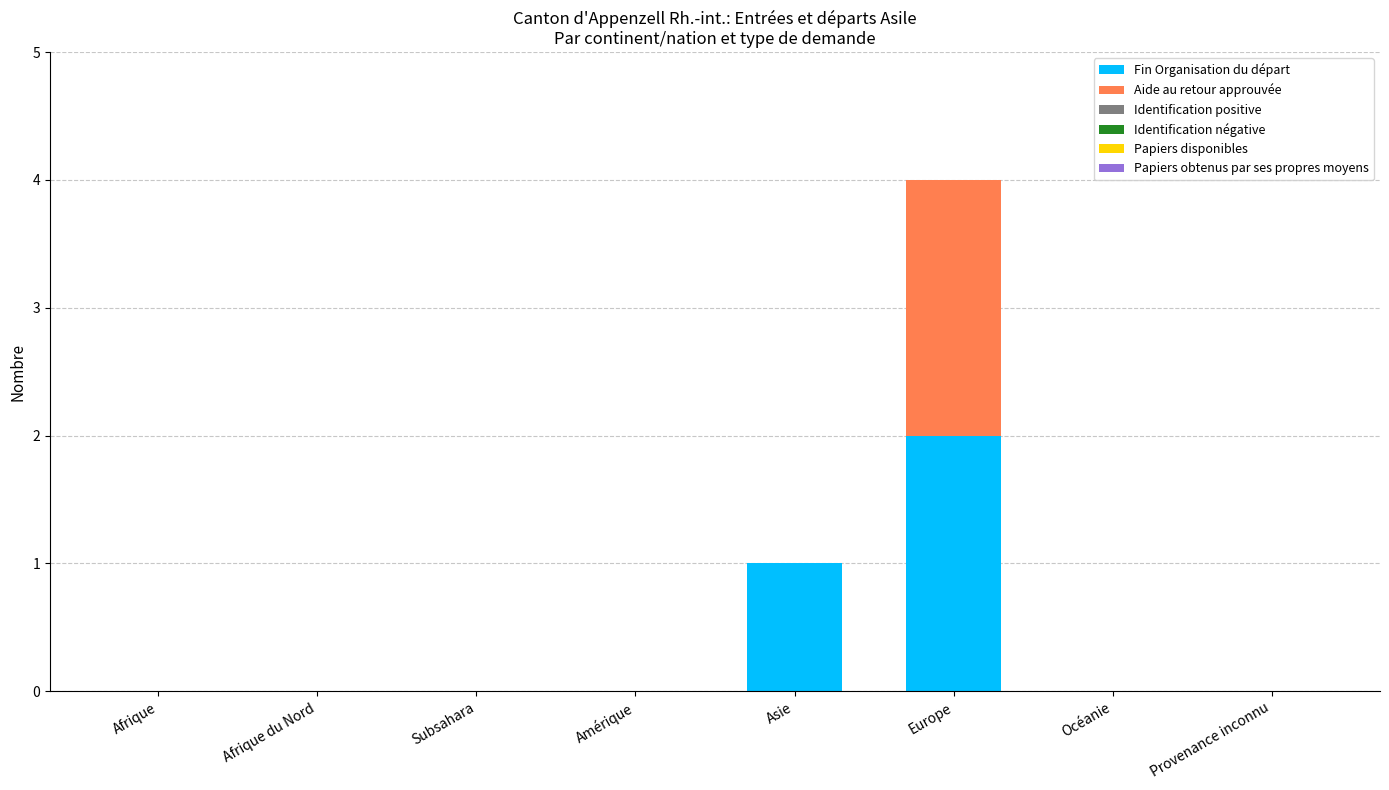

Is it true that Fin Organisation du départ equals 0 at Afrique du Nord?

True